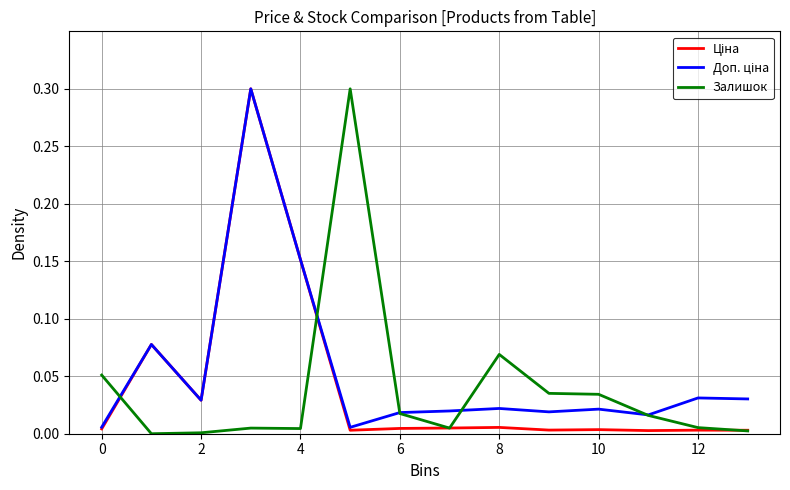

What is the maximum value shown in the chart?

0.3